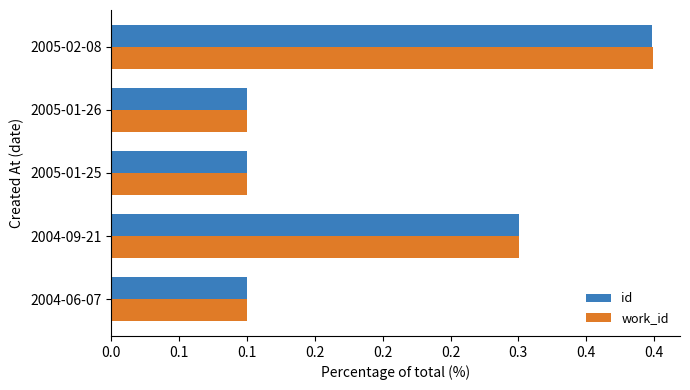

Reading left to right, list all the values displayed in this chart.

id: 0.1	0.3	0.1	0.1	0.4
work_id: 0.1	0.3	0.1	0.1	0.4